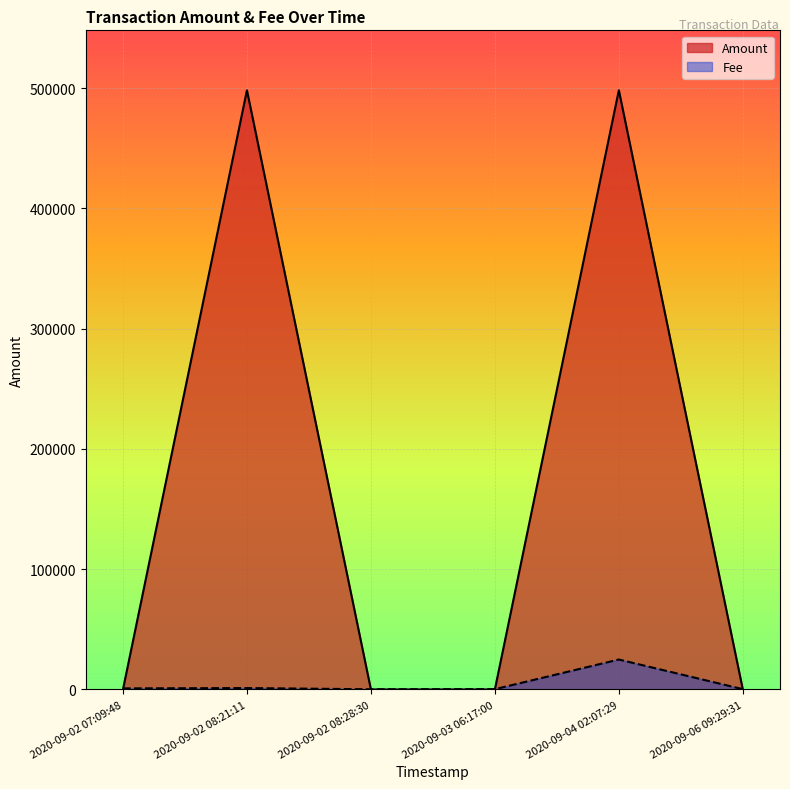

What is the sum of the Fee values at 2020-09-02 08:28:30 and 2020-09-04 02:07:29?

25094.7